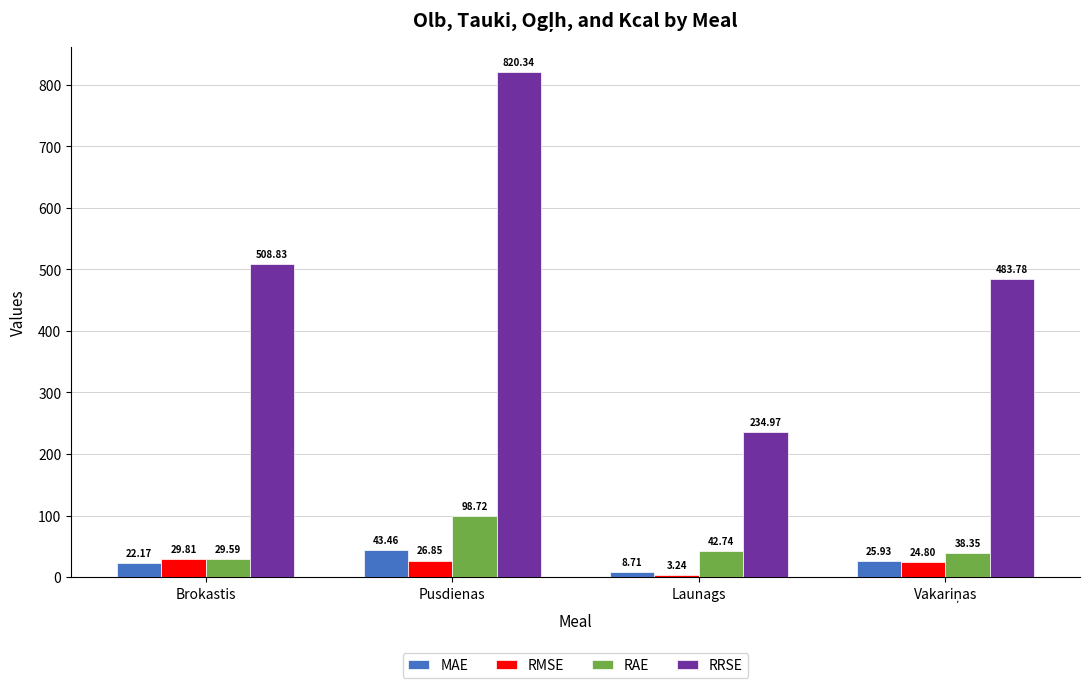

At which label is RRSE closest to 527?

Brokastis